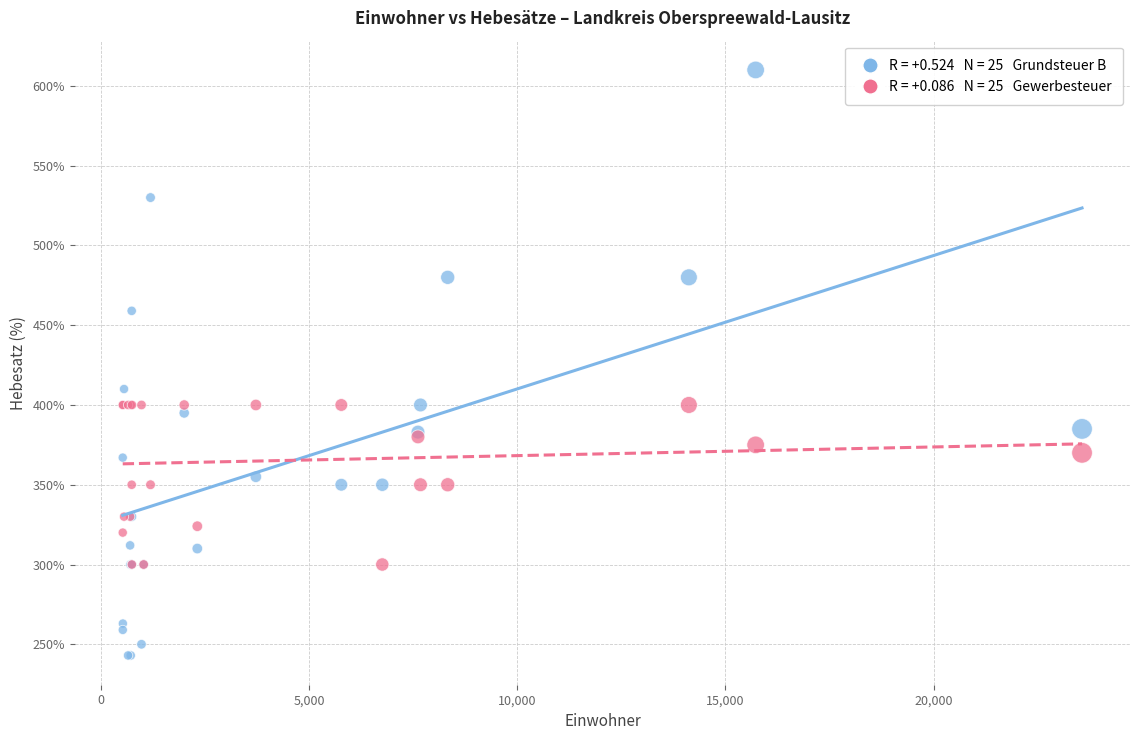

Across all series, what Y value is closest to 426?

410